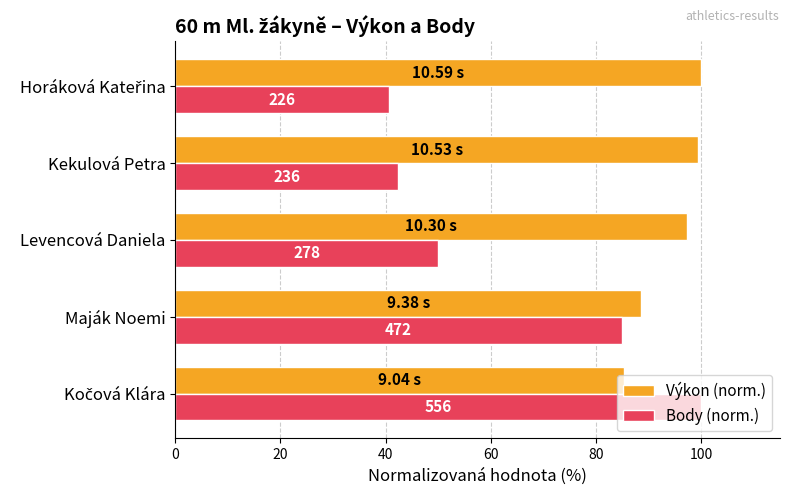

What are all the series names shown in the legend?

Výkon (norm.), Body (norm.)